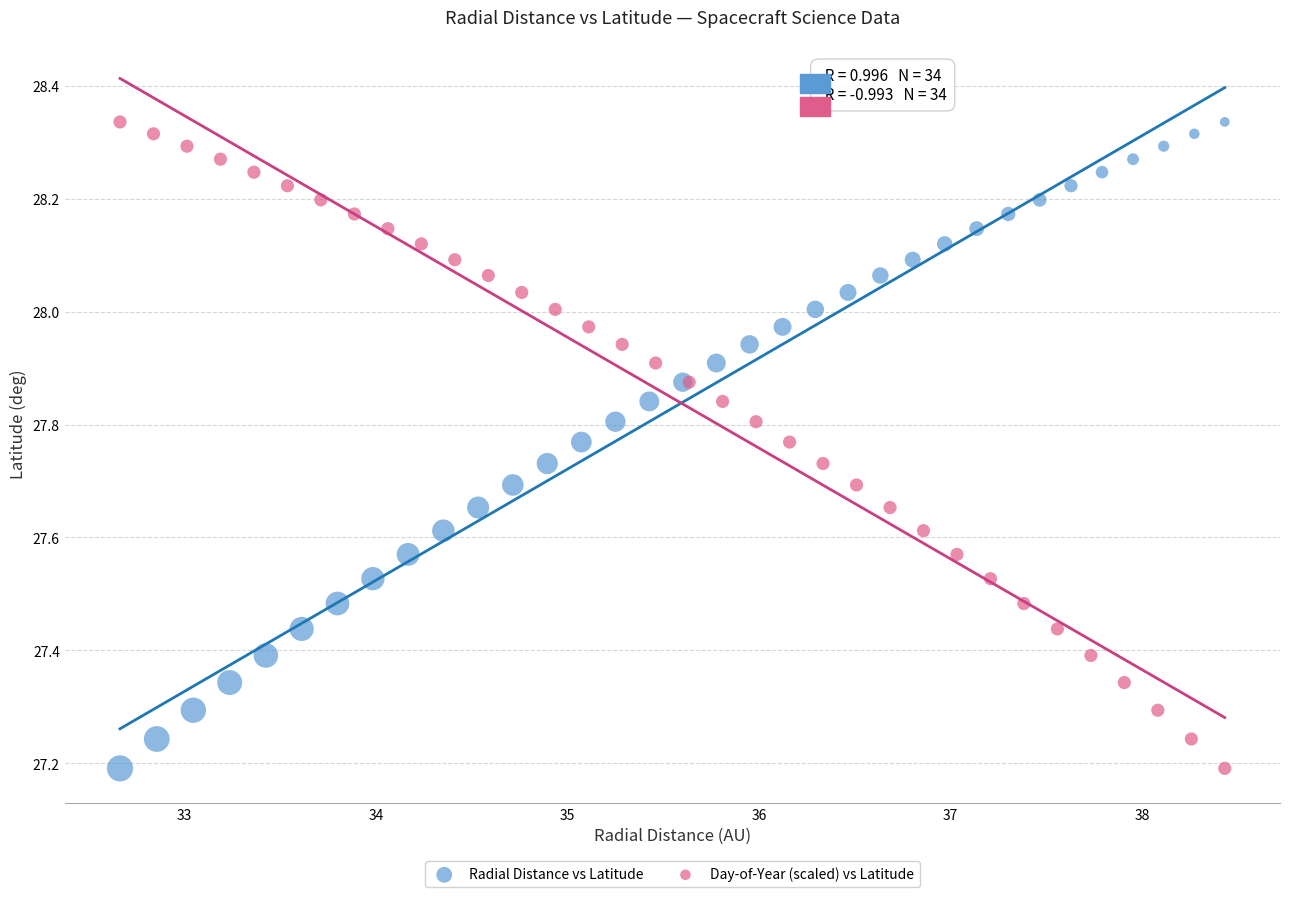

What are all the series names shown in the legend?

Radial Distance vs Latitude, Day-of-Year (scaled) vs Latitude